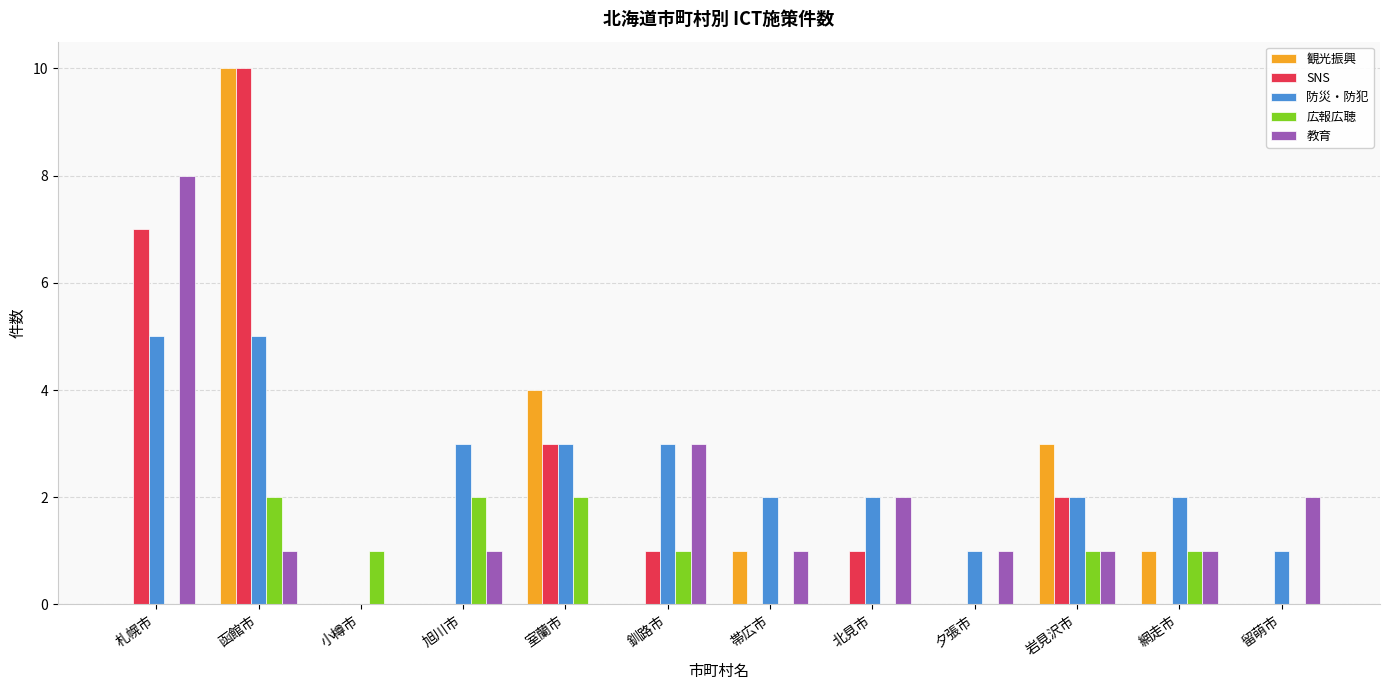

The value of 広報広聴 at 函館市 is 2. True or false?

True